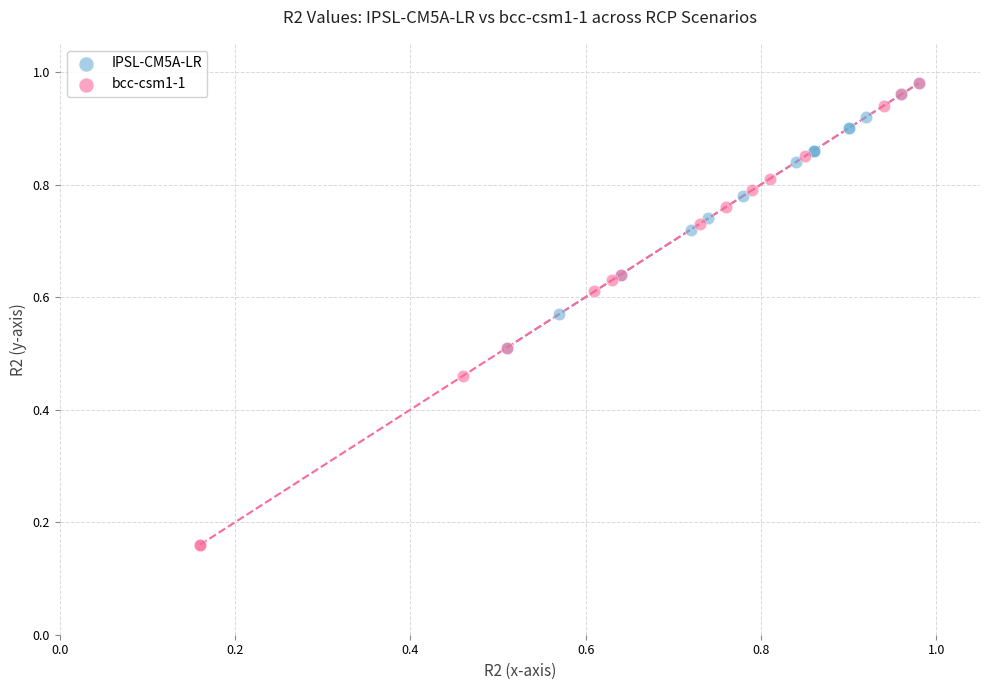

Which series has the widest spread of Y values?

bcc-csm1-1